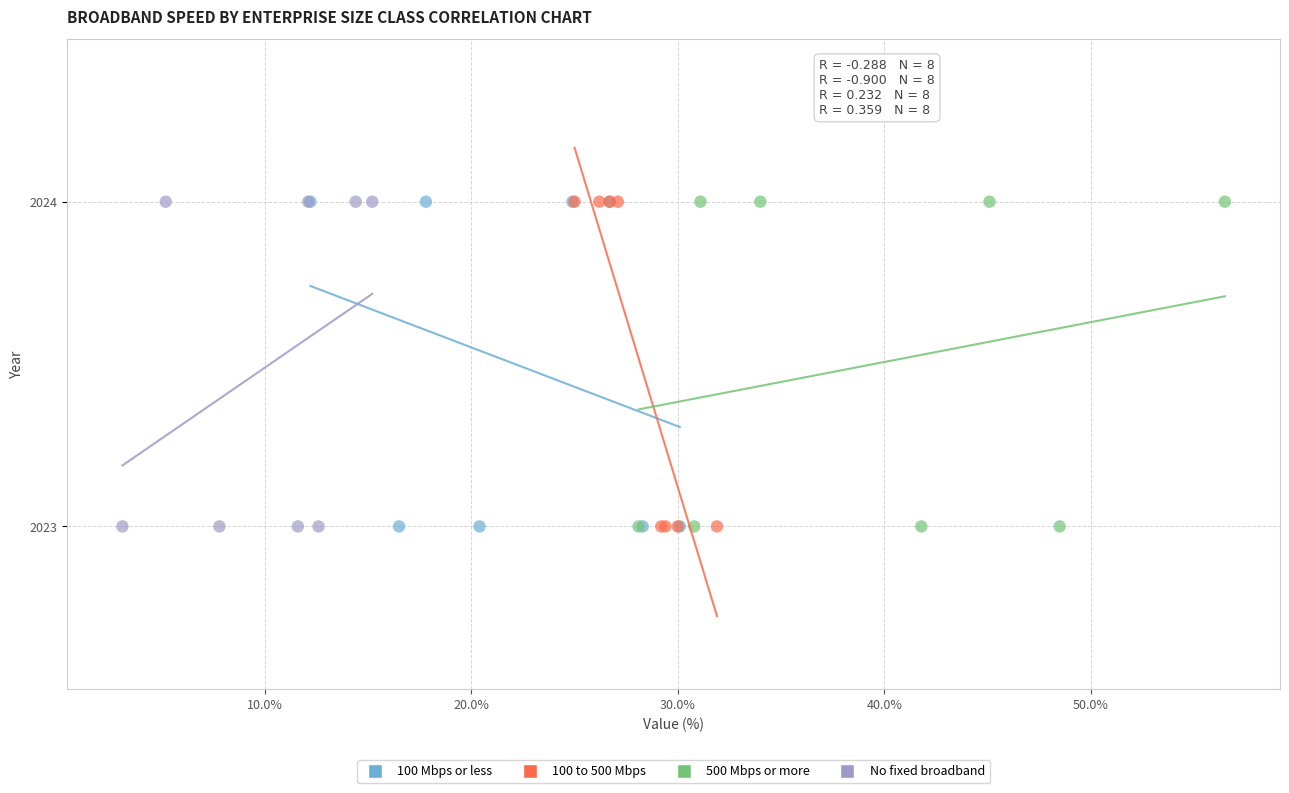

What are all the series names shown in the legend?

100 Mbps or less, 100 to 500 Mbps, 500 Mbps or more, No fixed broadband